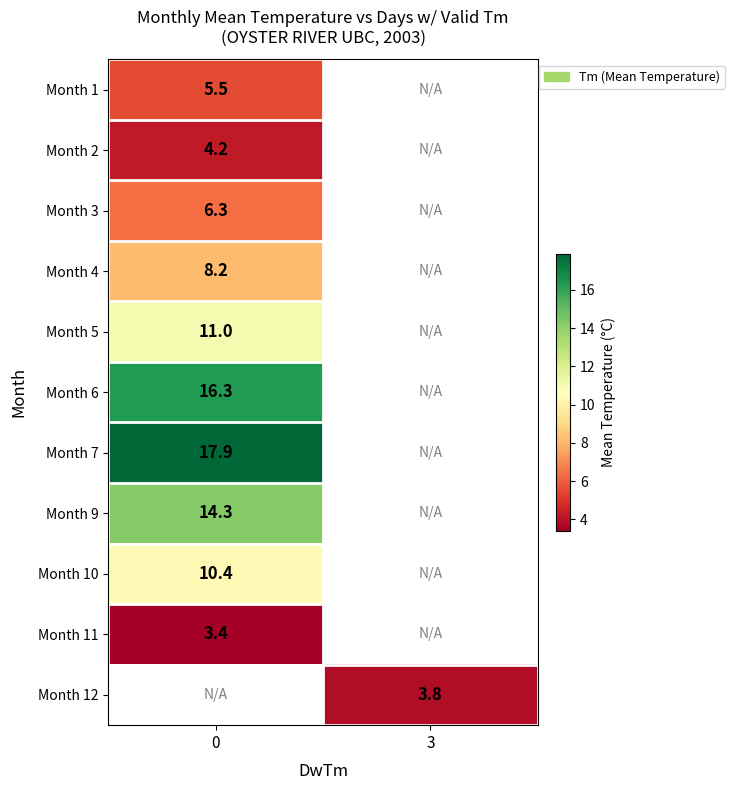

Count the number of data series in this chart.

11